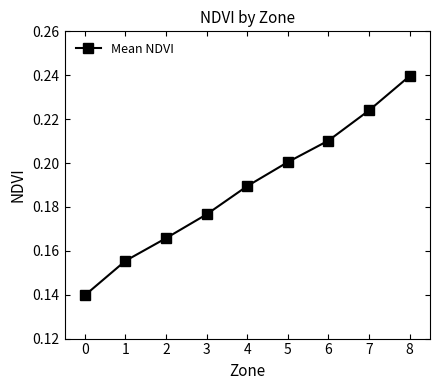

How many series are shown in this chart?

1